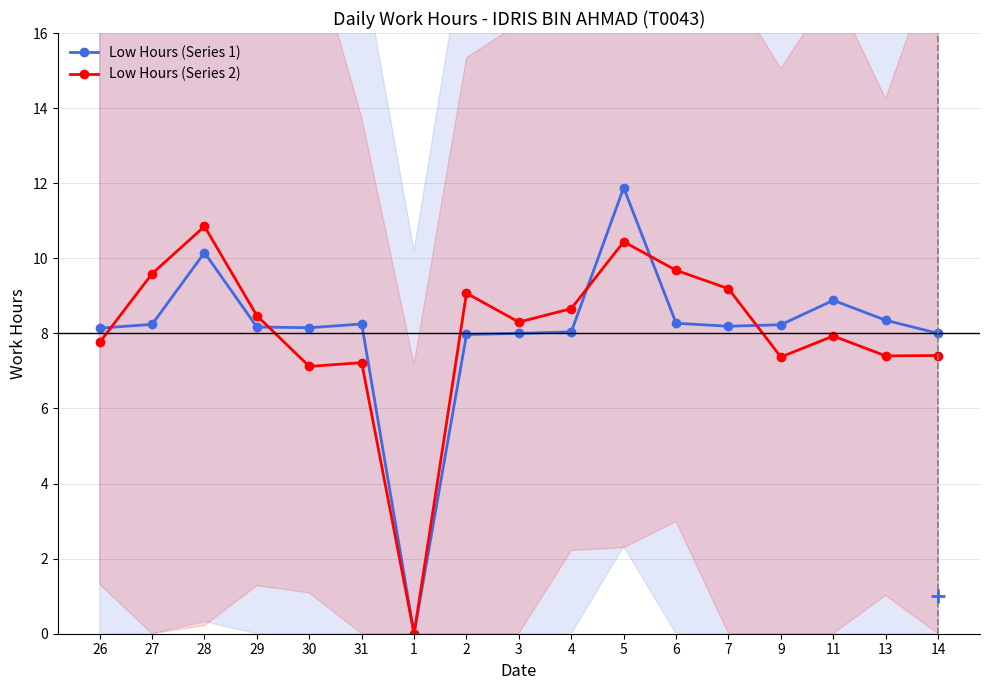

Which series changed the most between 26 and 9?

Low Hours (Series 2)